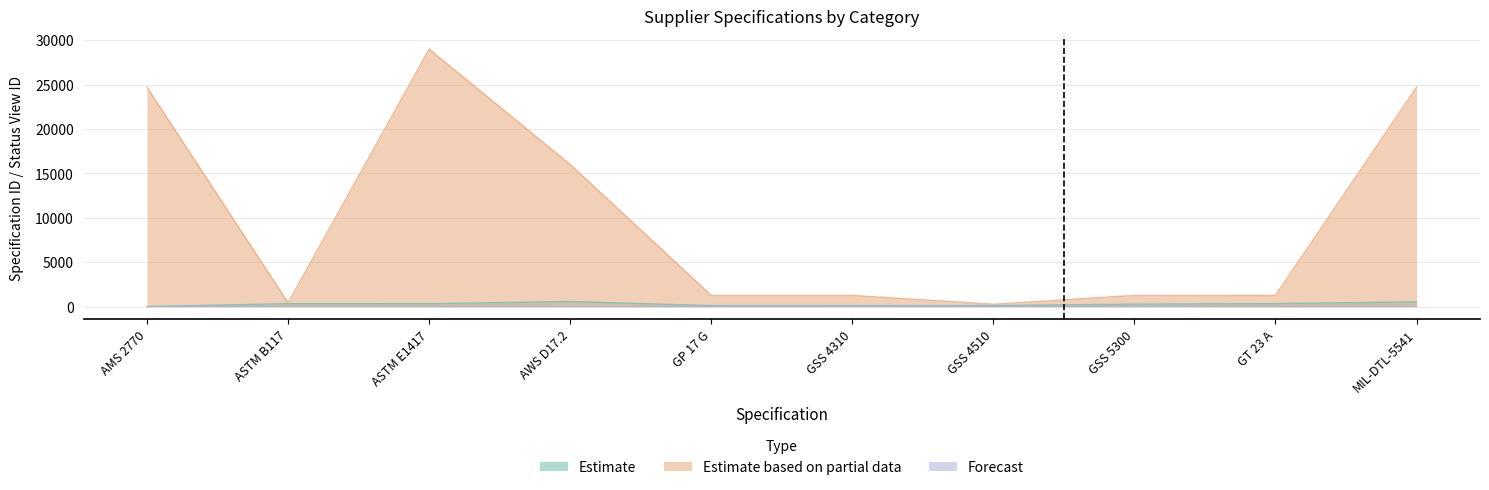

Reading right to left, extract all data points from this chart.

SpecificationId: 525	330	266	114	111	104	561	322	321	3
StatusViewId: 24705	1255	1253	258	1252	1251	16006	29003	413	24704
NadcapId: 3	7	8	3	3	3	2	7	7	1